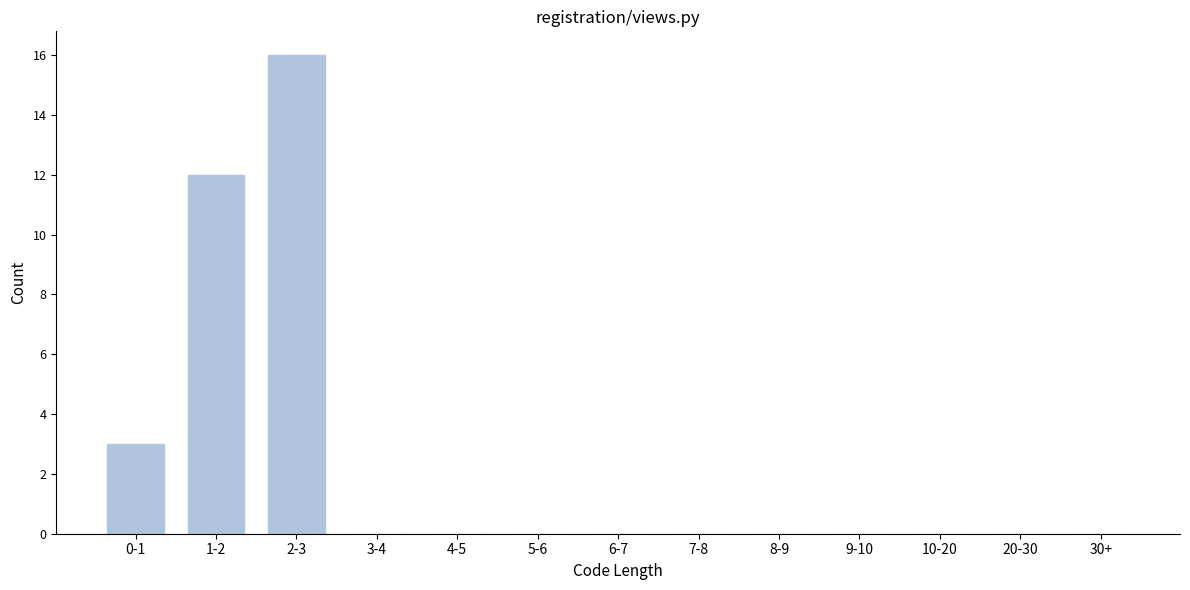

Reading left to right, extract all data points from this chart.

0-1=3	1-2=12	2-3=16	3-4=0	4-5=0	5-6=0	6-7=0	7-8=0	8-9=0	9-10=0	10-20=0	20-30=0	30+=0